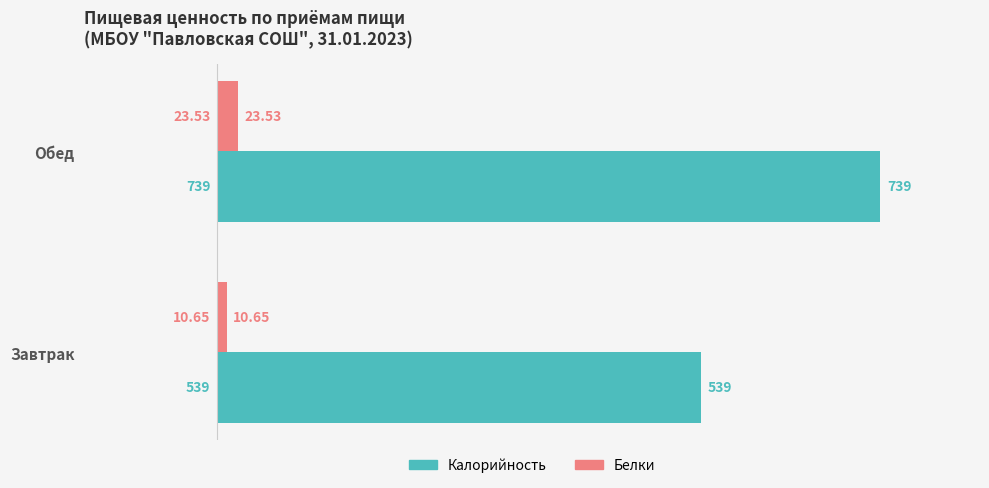

Rank the series by their average value, from highest to lowest.

Калорийность, Белки